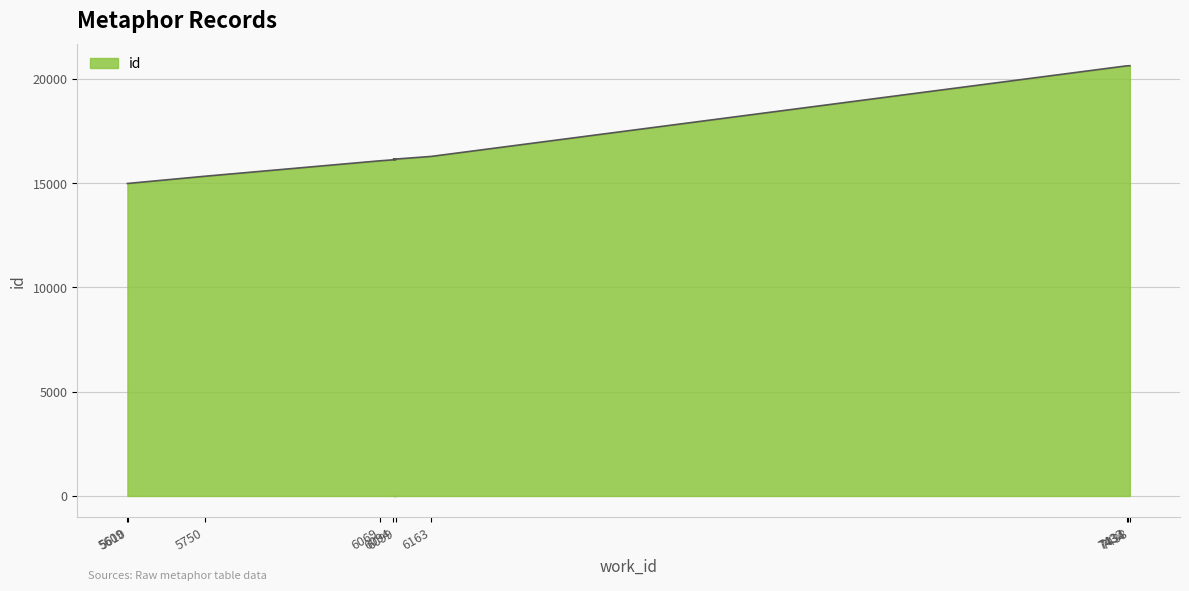

What is the label of the 3rd point from the right?

7432